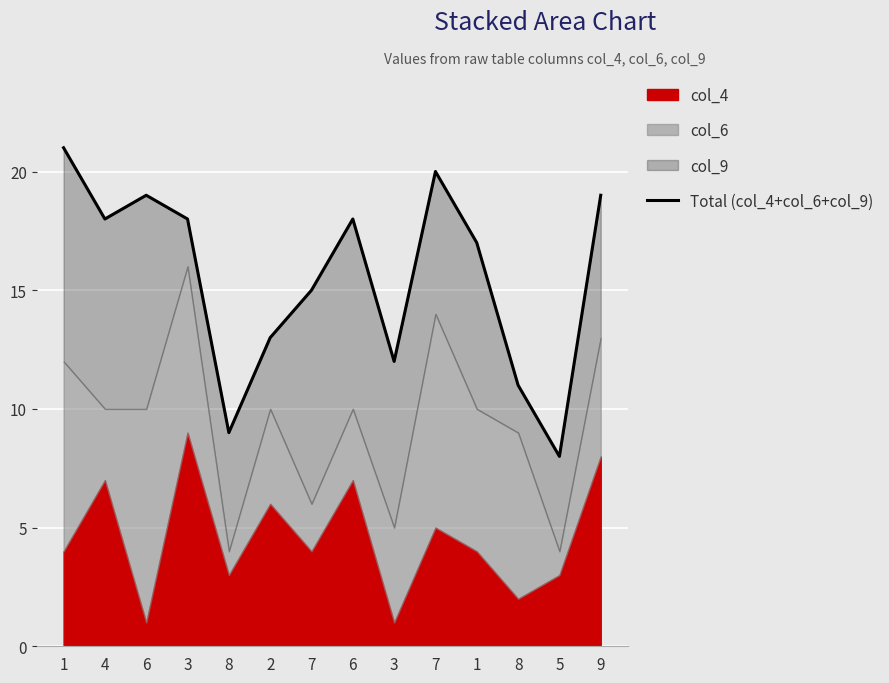

Approximately how many times larger is the value at 8 compared to 7?

0.5